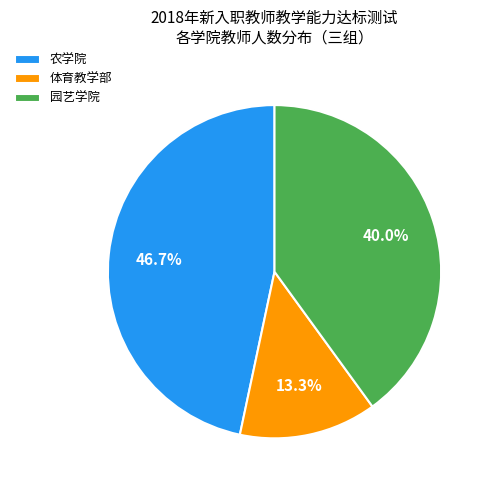

The 园艺学院 slice represents 40% of the pie. True or false?

True